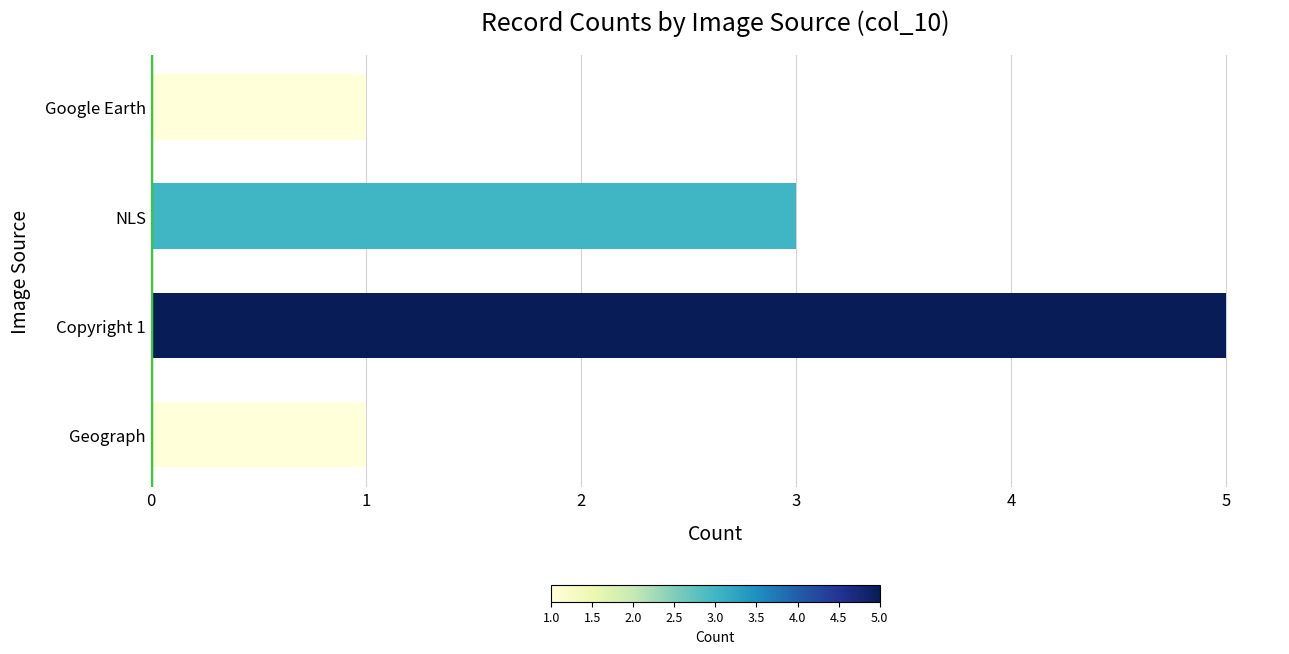

What is the sum of all values?

10